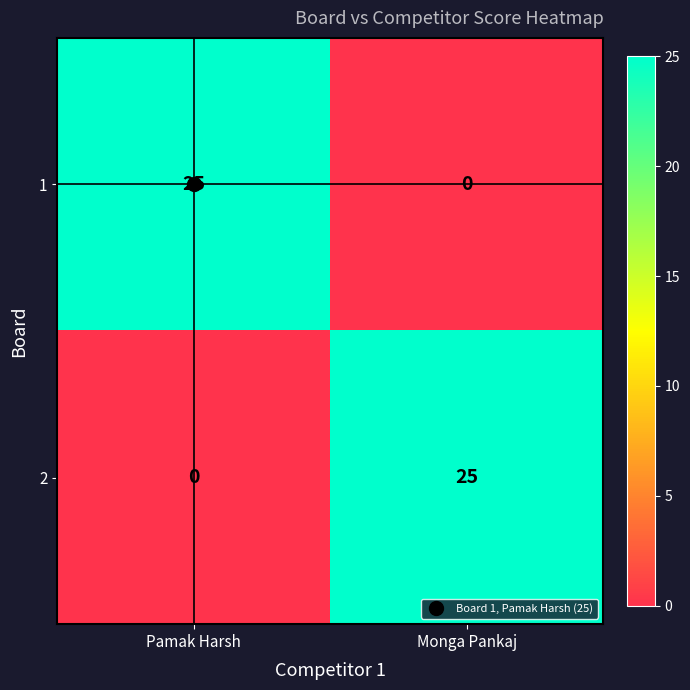

True or false: 2 has a value of 0 at Pamak Harsh.

True